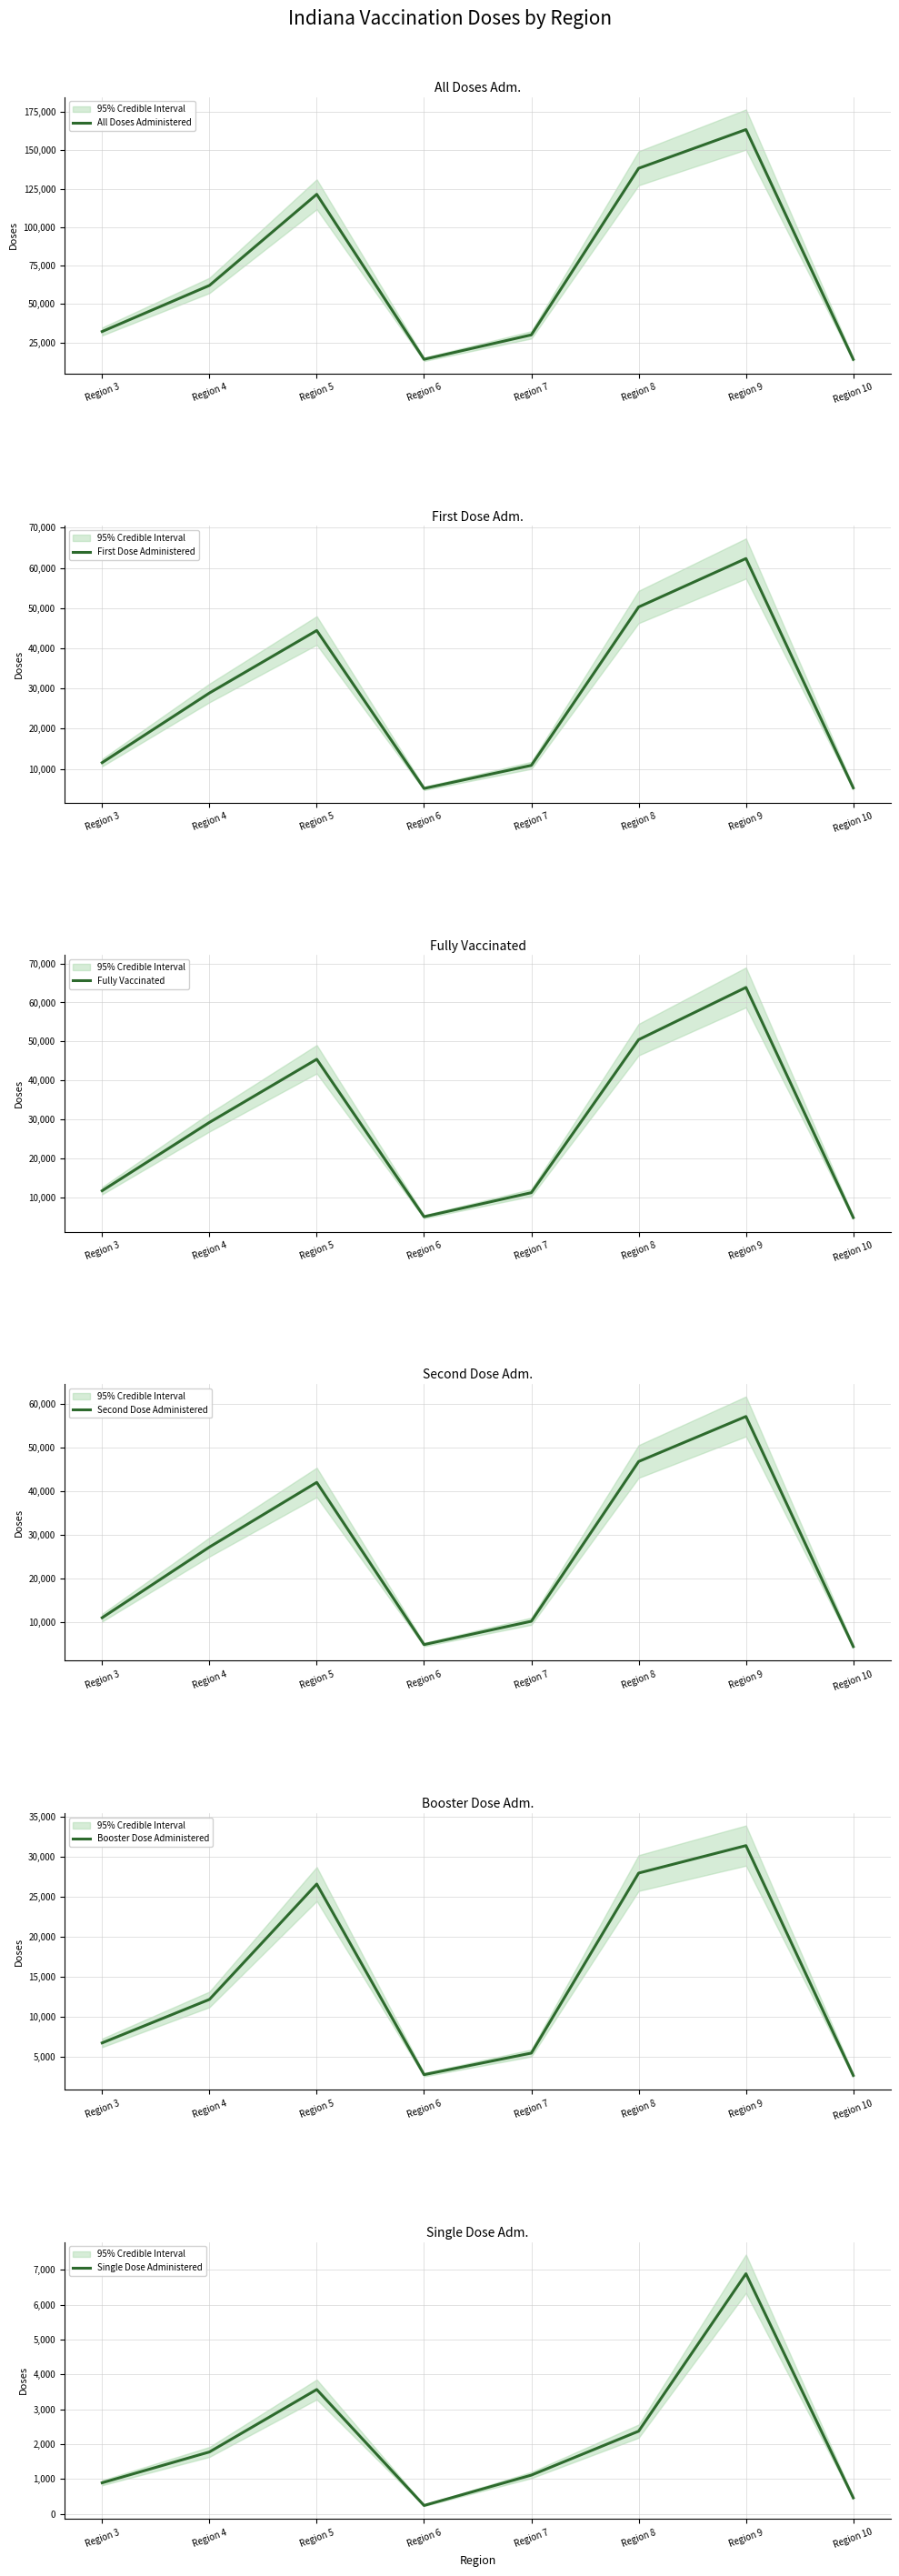

Which series has the widest spread of values?

All Doses Administered